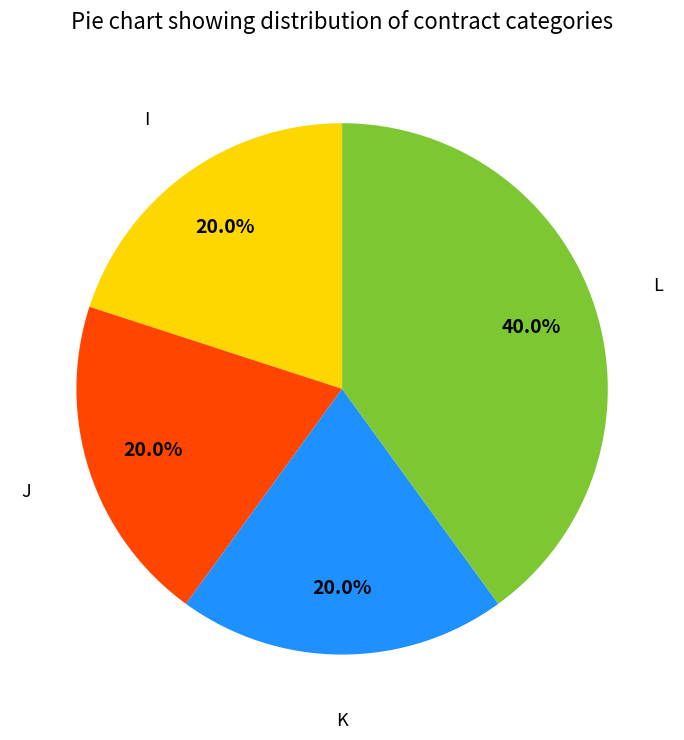

Does any single category account for the majority?

No